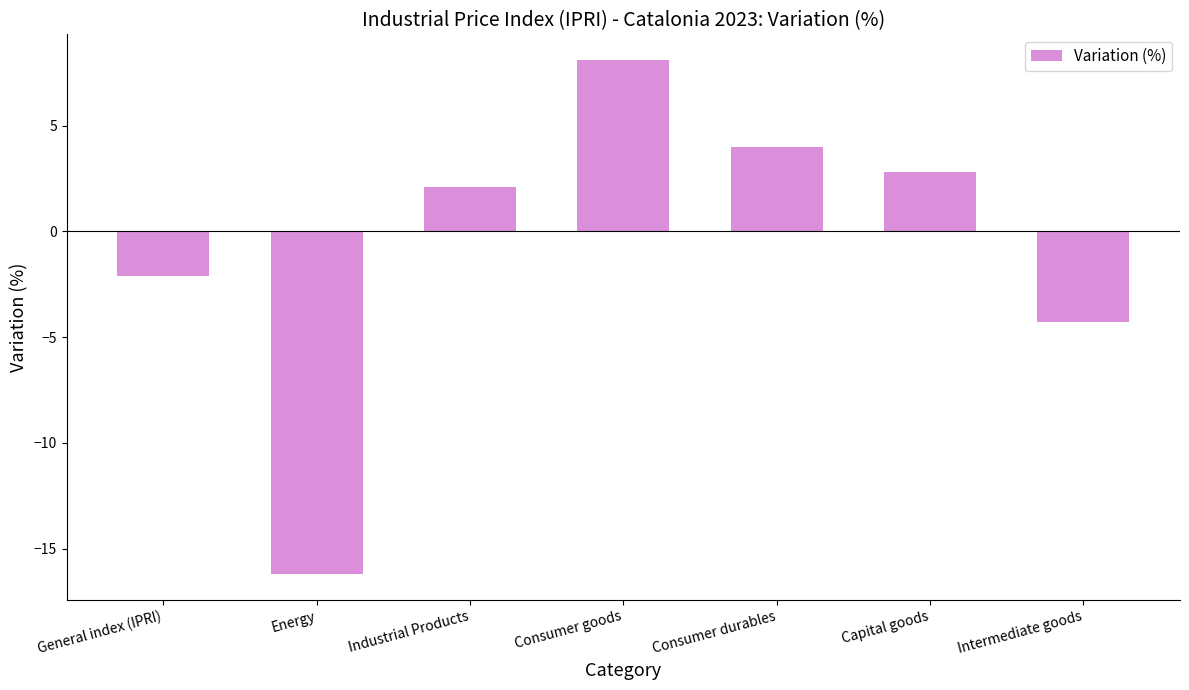

List the labels in order of value, largest first.

Consumer goods, Consumer durables, Capital goods, Industrial Products, General index (IPRI), Intermediate goods, Energy